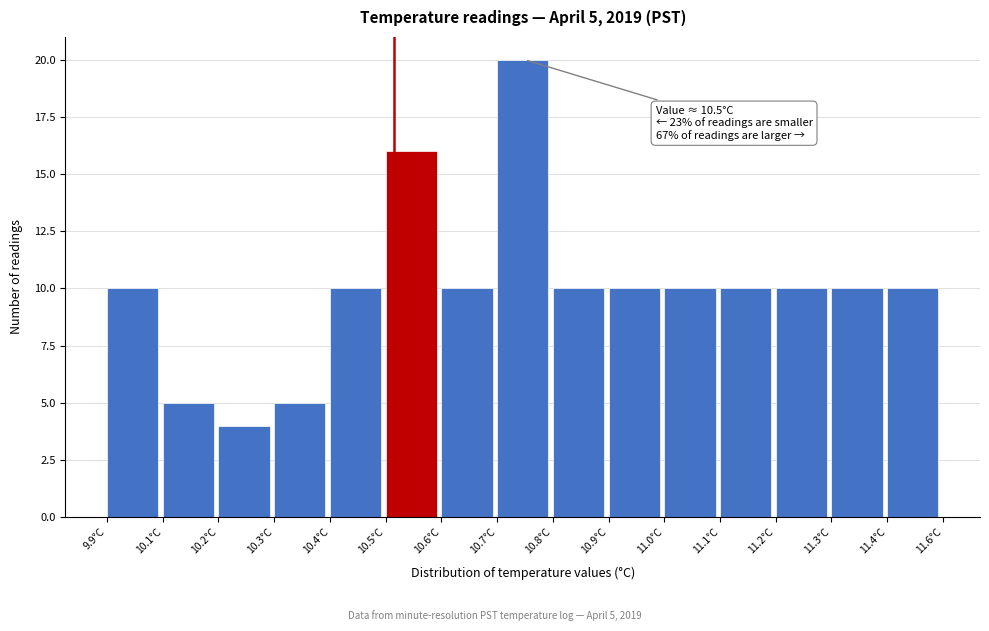

Reading left to right, transcribe all the data shown in this chart.

9.9°C=10	10.1°C=5	10.2°C=4	10.3°C=5	10.4°C=10	10.5°C=16	10.6°C=10	10.7°C=20	10.8°C=10	10.9°C=10	11.0°C=10	11.1°C=10	11.2°C=10	11.3°C=10	11.4°C=10